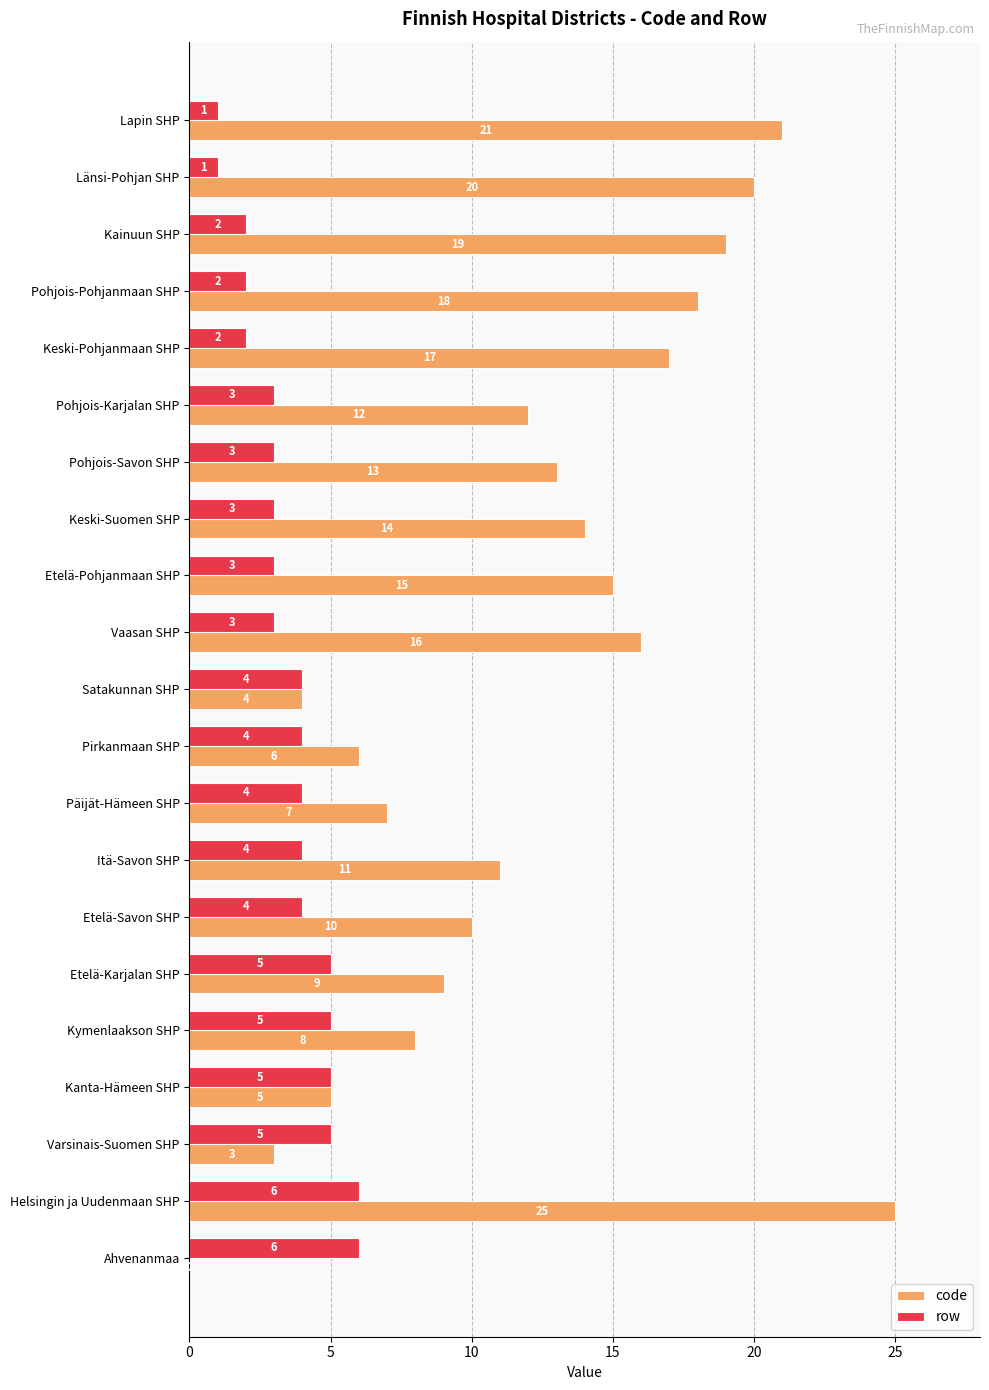

What is the maximum value shown in the chart?

25